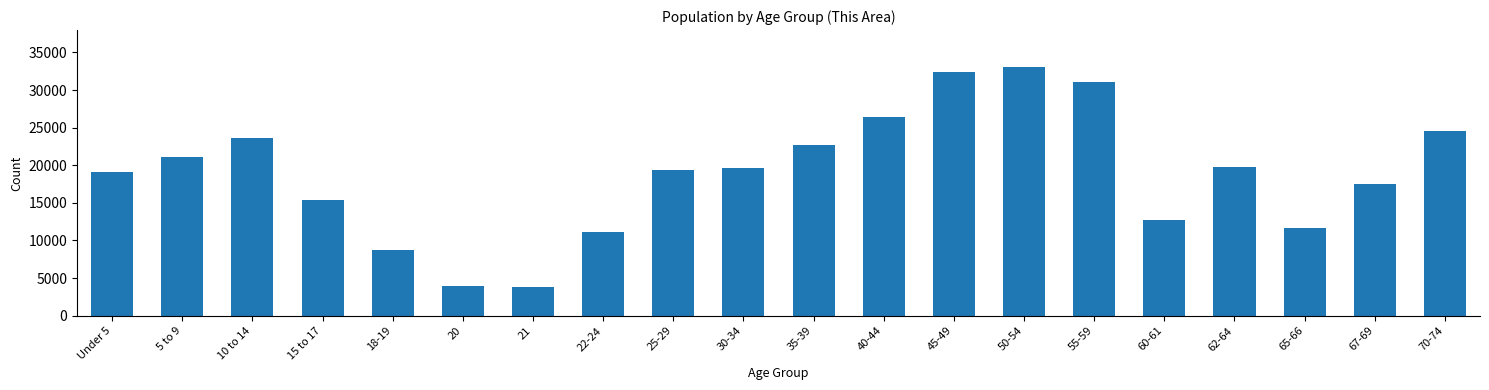

What is the sum of all values?

377678